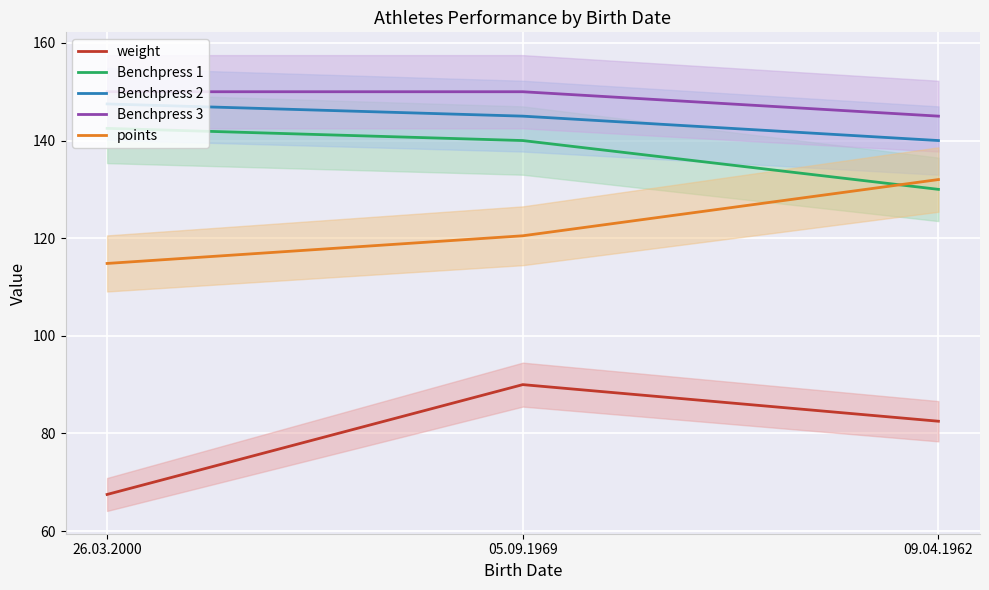

At which label does points first exceed 120?

05.09.1969